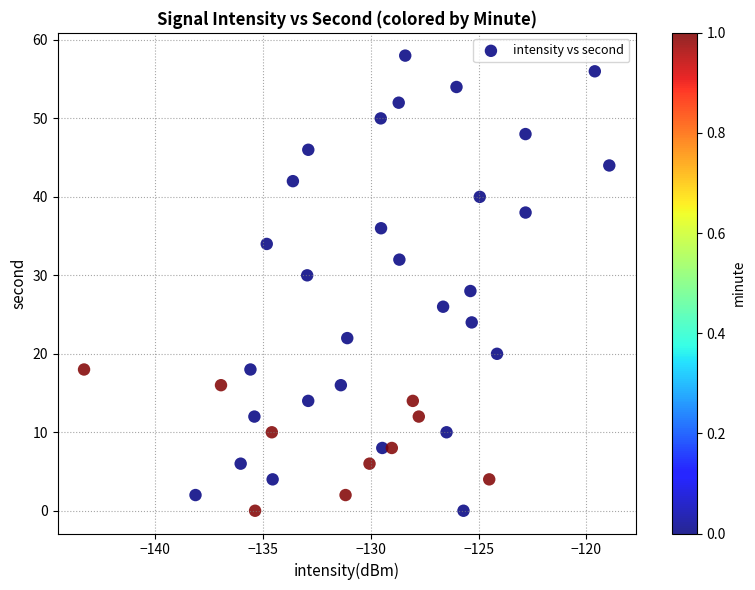

What is the range of Y values (max minus min)?

58